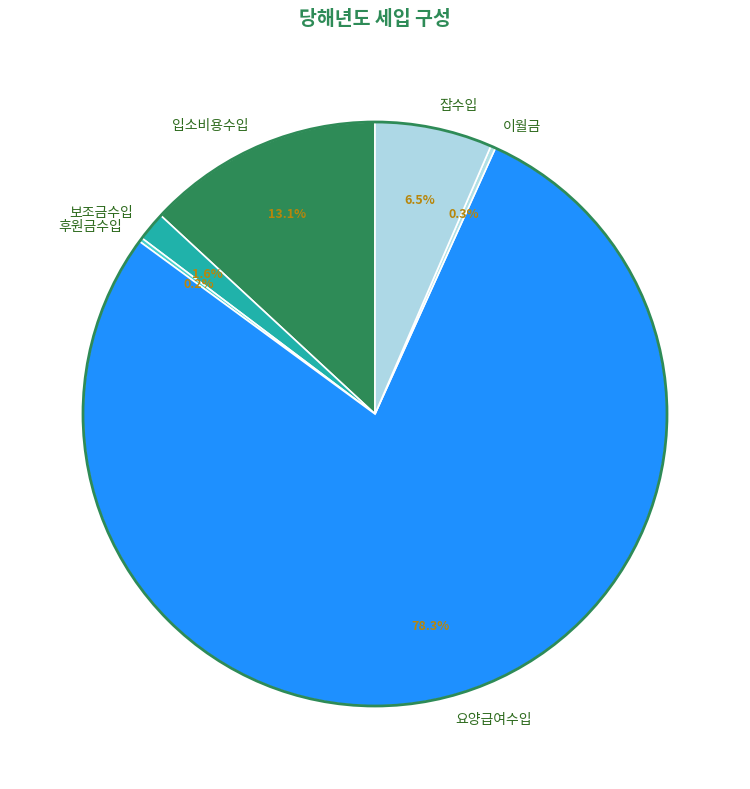

Which slice represents more than half of the pie?

요양급여수입